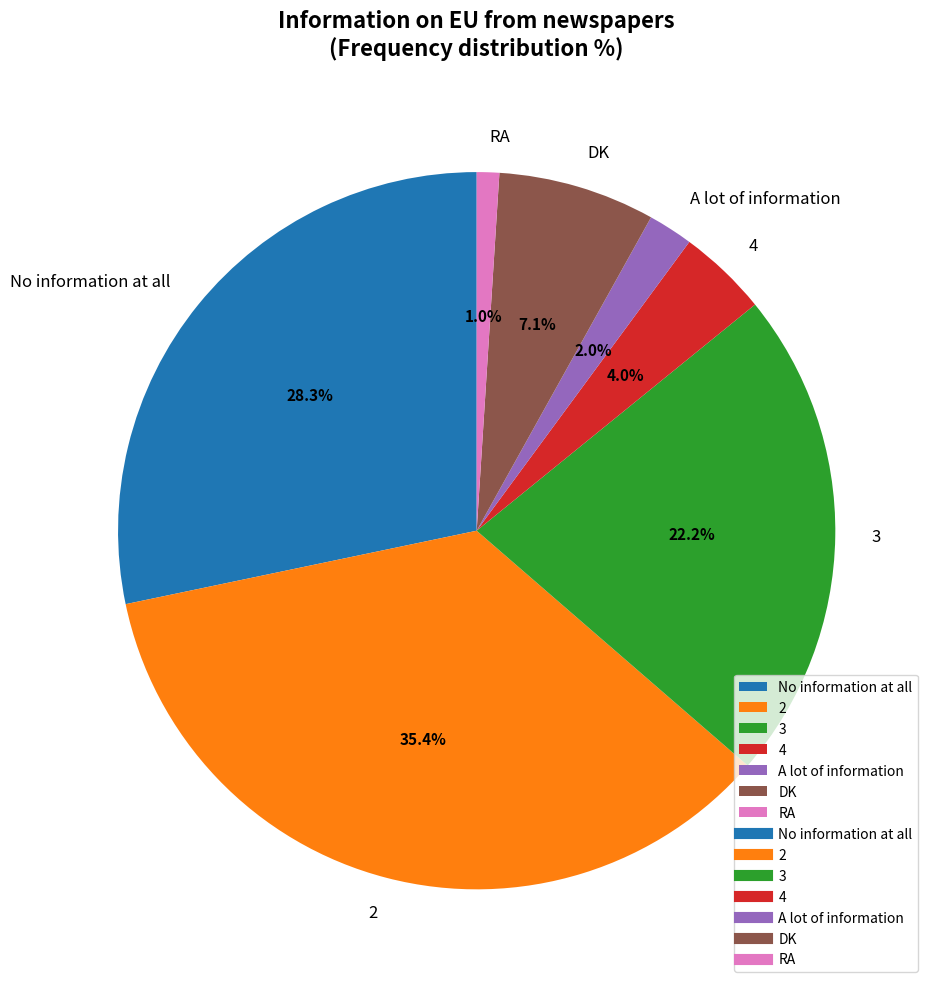

Is it true that No information at all is 41% of the pie?

False